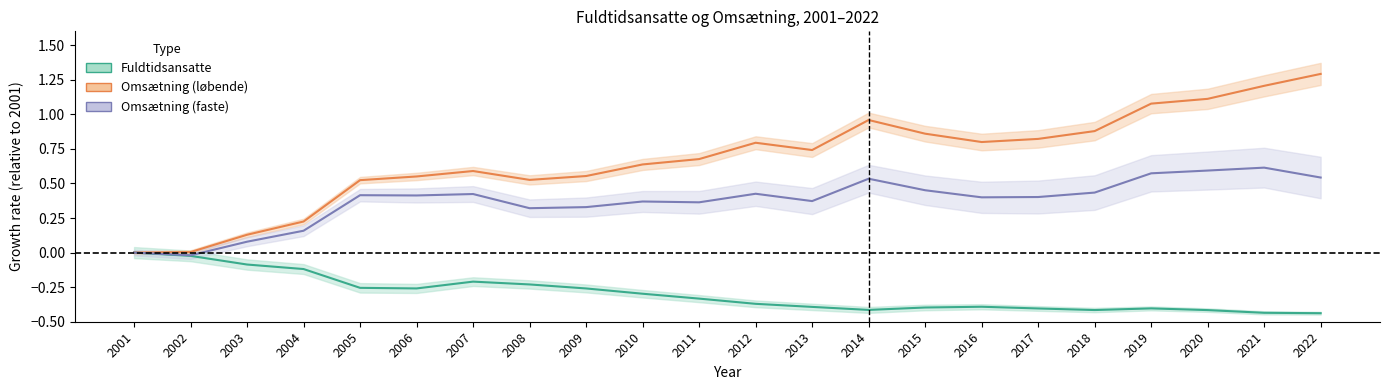

Reading left to right, extract all data points from this chart.

Fuldtidsansatte: 2001=0.0	2002=-0.0	2003=-0.1	2004=-0.1	2005=-0.3	2006=-0.3	2007=-0.2	2008=-0.2	2009=-0.3	2010=-0.3	2011=-0.3	2012=-0.4	2013=-0.4	2014=-0.4	2015=-0.4	2016=-0.4	2017=-0.4	2018=-0.4	2019=-0.4	2020=-0.4	2021=-0.4	2022=-0.4
Omsætning per fuldtidsansat (løbende): 2001=0.0	2002=0.0	2003=0.1	2004=0.2	2005=0.5	2006=0.6	2007=0.6	2008=0.5	2009=0.6	2010=0.6	2011=0.7	2012=0.8	2013=0.7	2014=1.0	2015=0.9	2016=0.8	2017=0.8	2018=0.9	2019=1.1	2020=1.1	2021=1.2	2022=1.3
Omsætning per fuldtidsansat (faste): 2001=0.0	2002=-0.0	2003=0.1	2004=0.2	2005=0.4	2006=0.4	2007=0.4	2008=0.3	2009=0.3	2010=0.4	2011=0.4	2012=0.4	2013=0.4	2014=0.5	2015=0.5	2016=0.4	2017=0.4	2018=0.4	2019=0.6	2020=0.6	2021=0.6	2022=0.5